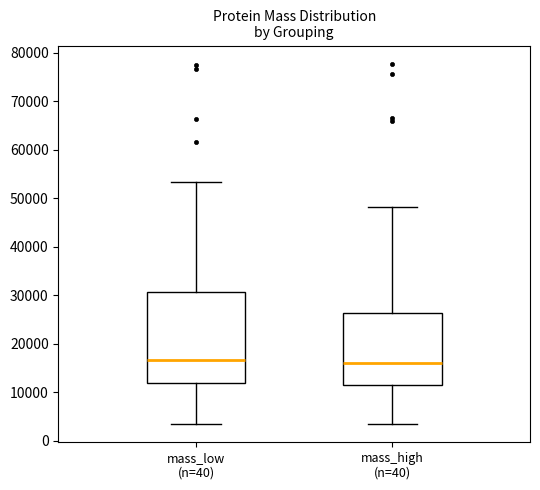

Where is the upper edge of the box for mass_high (n=40) on the y-axis? The values are not printed on the chart, so give them approximately, as read against the axis.

26000